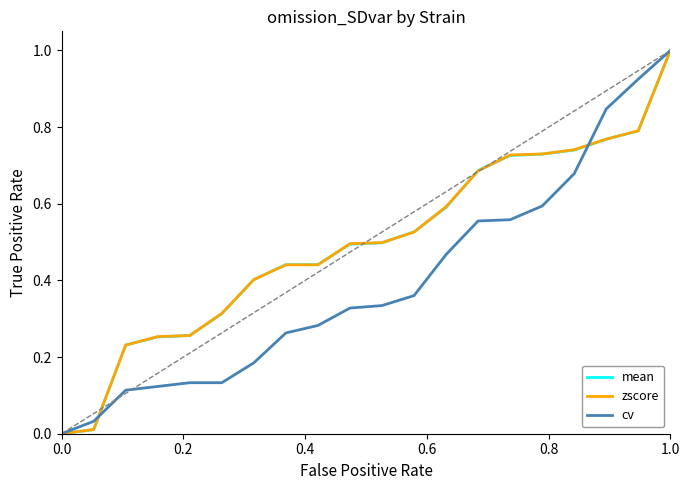

What is the maximum value shown in the chart?

1.0